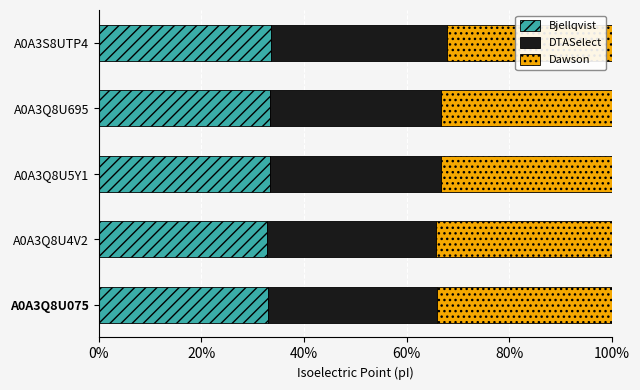

What is the maximum value for Bjellqvist?

33.5